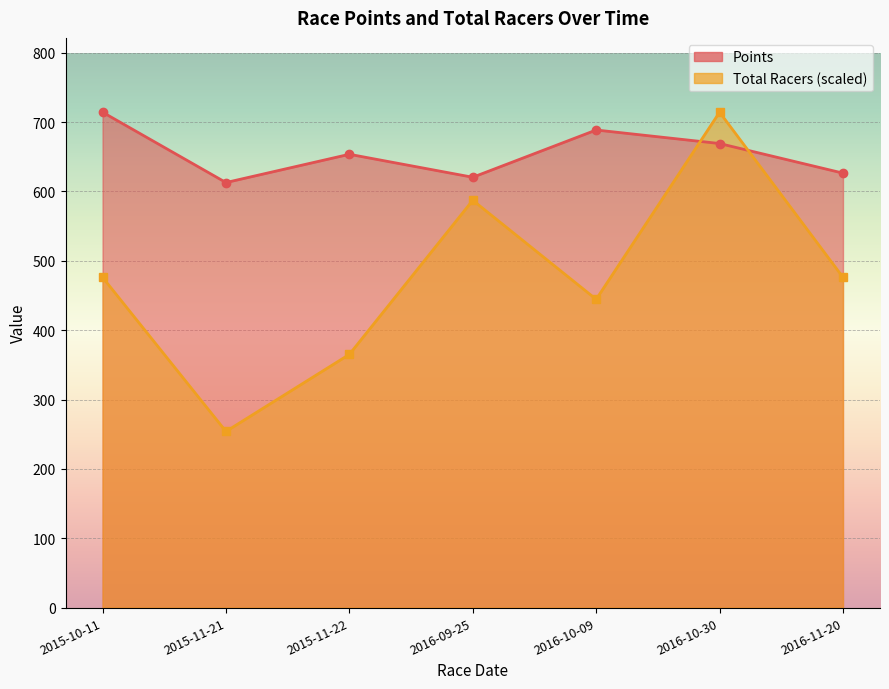

Reading left to right, transcribe all the data shown in this chart.

Points: 714.3	612.9	653.6	620.5	688.6	669.1	626.5
Total Racers: 476.2	254.0	365.1	587.3	444.5	714.3	476.2